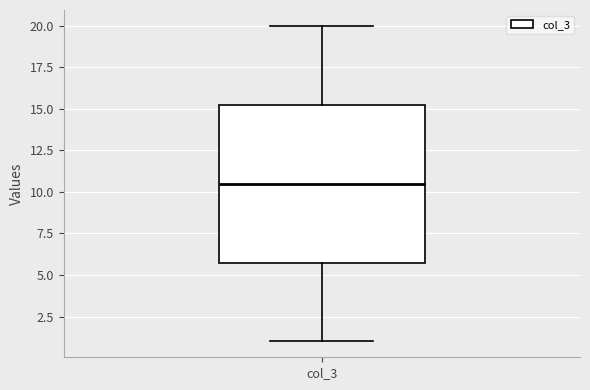

Transcribe this box plot: give where the median line is, the range the box spans, and where the two whiskers end, as read against the y-axis. The values are not printed on the chart, so give them approximately, as read against the axis.

median 10.5, box 6.0 to 15.5, whiskers 1.0 to 20.0